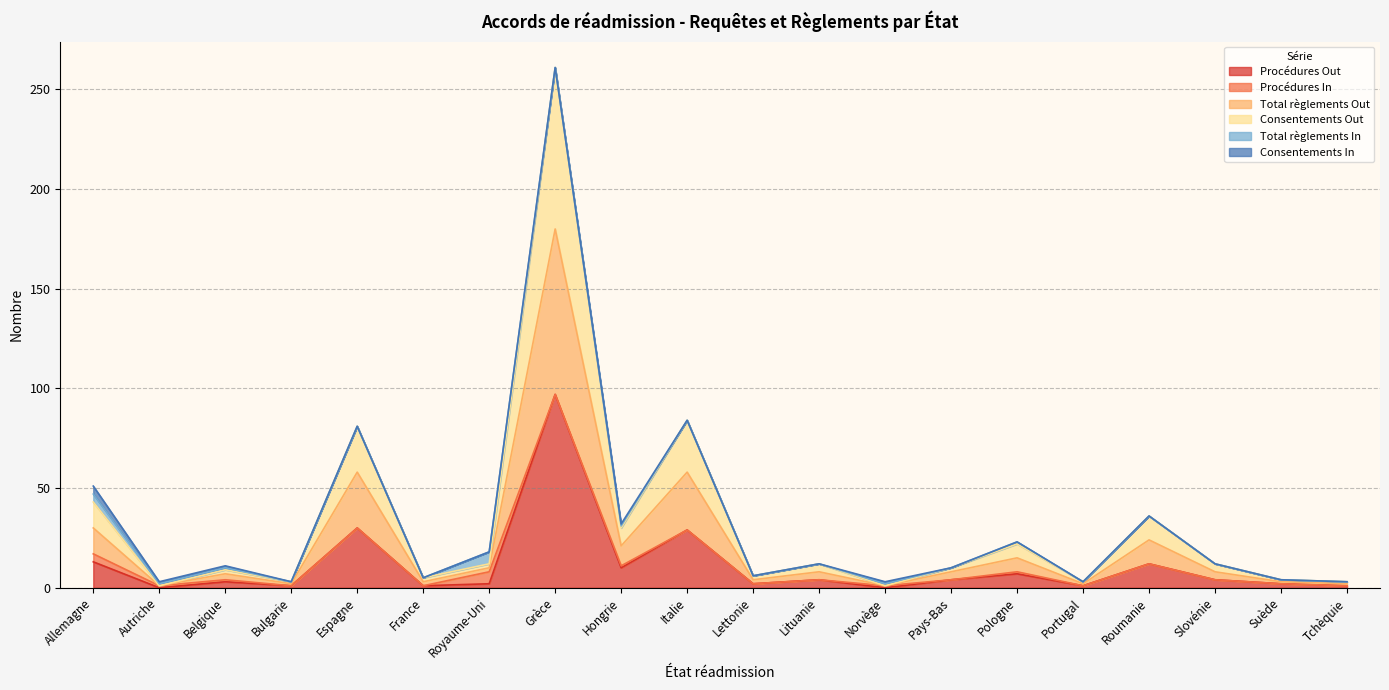

At how many categories does at least one series exceed 127?

1